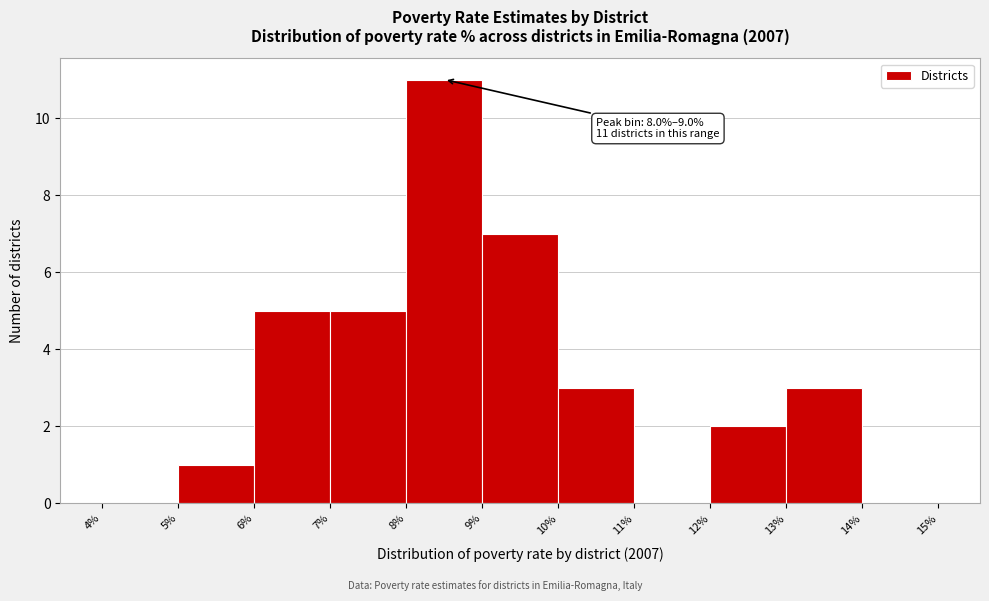

Which range on the x-axis has the tallest bar?

8% to 9%